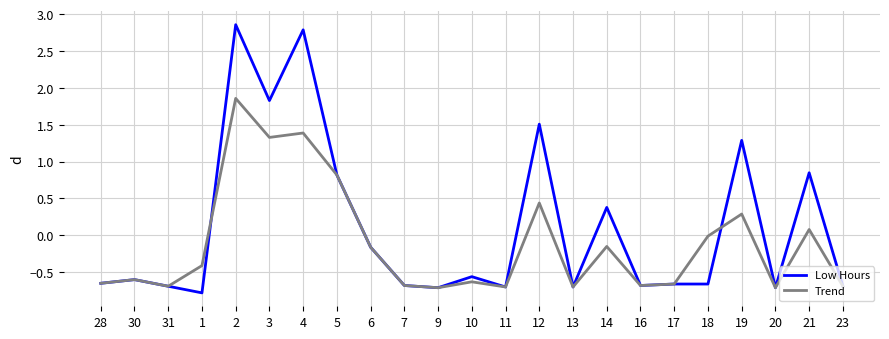

Which series has the widest spread of values?

Low Hours